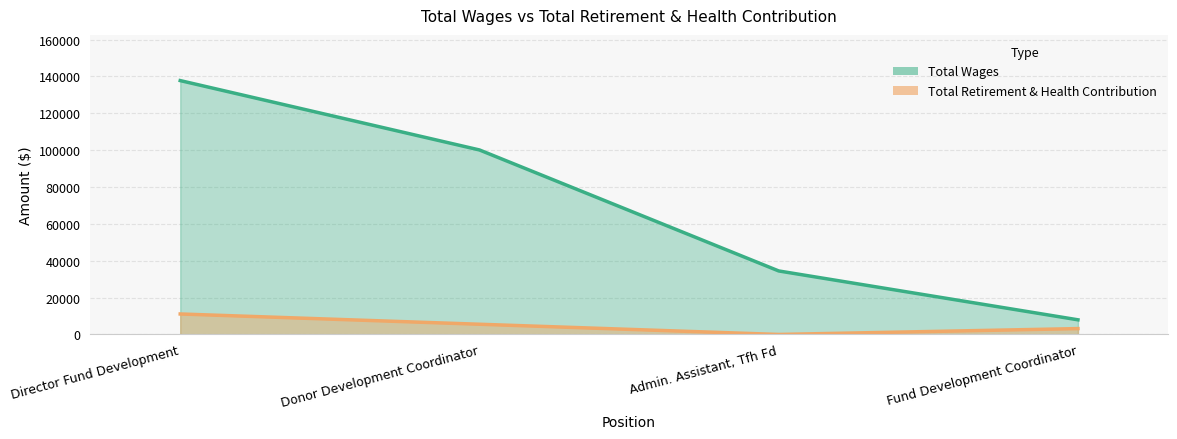

Does the chart have visible grid lines?

Yes